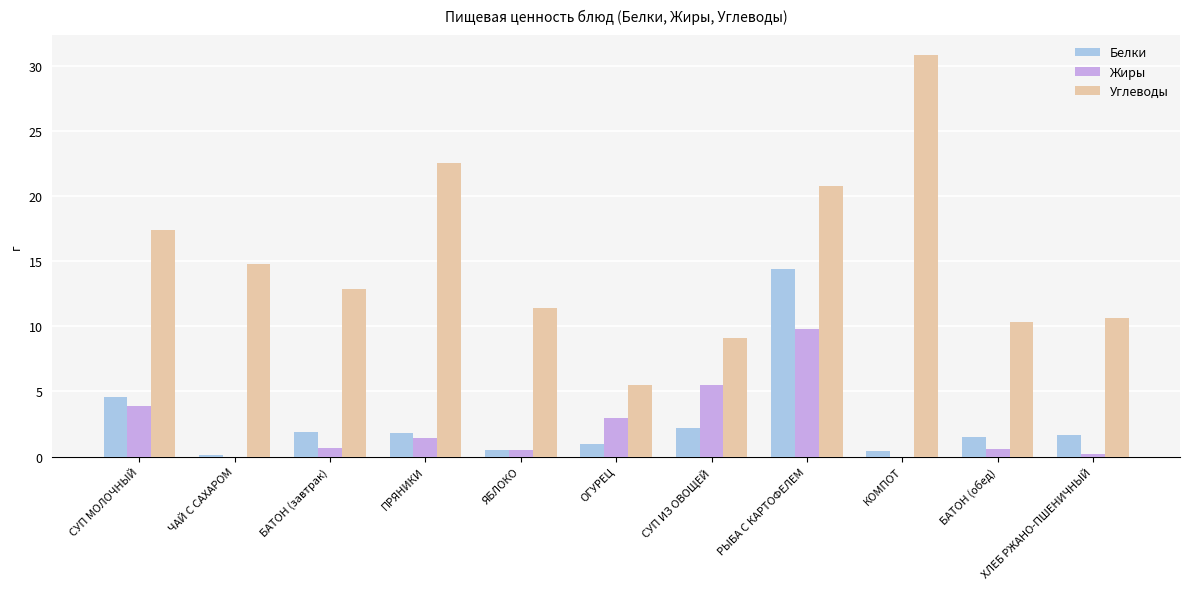

Are the bars horizontal?

No